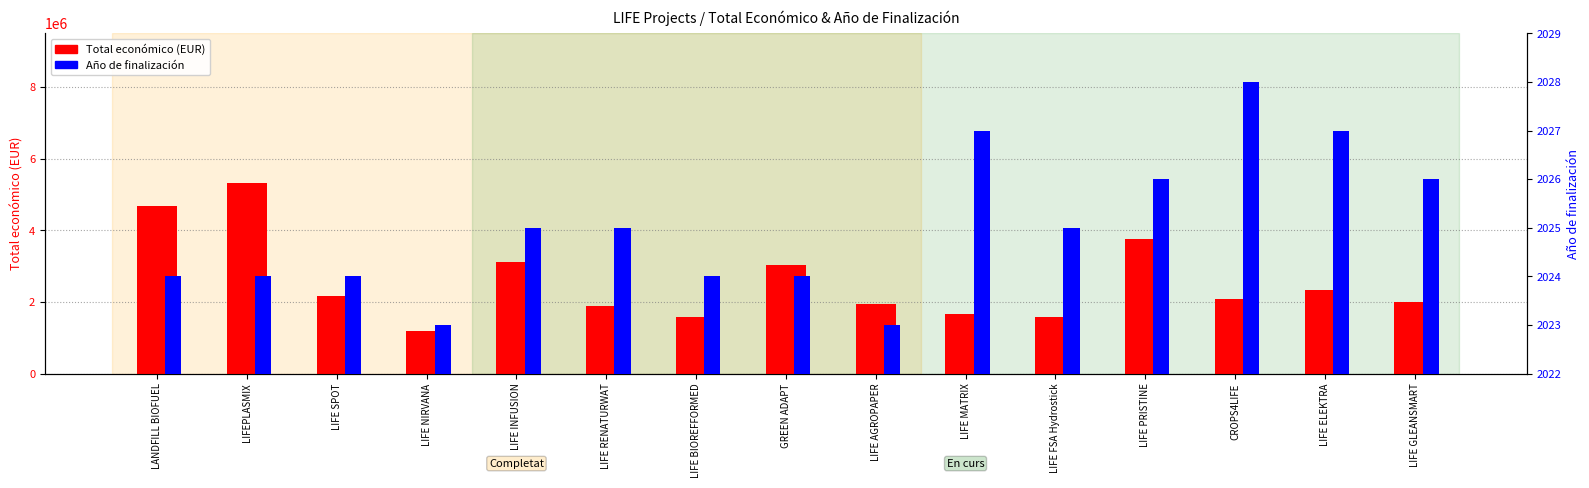

What is the lowest value of the Total económico (EUR) series?

1189042